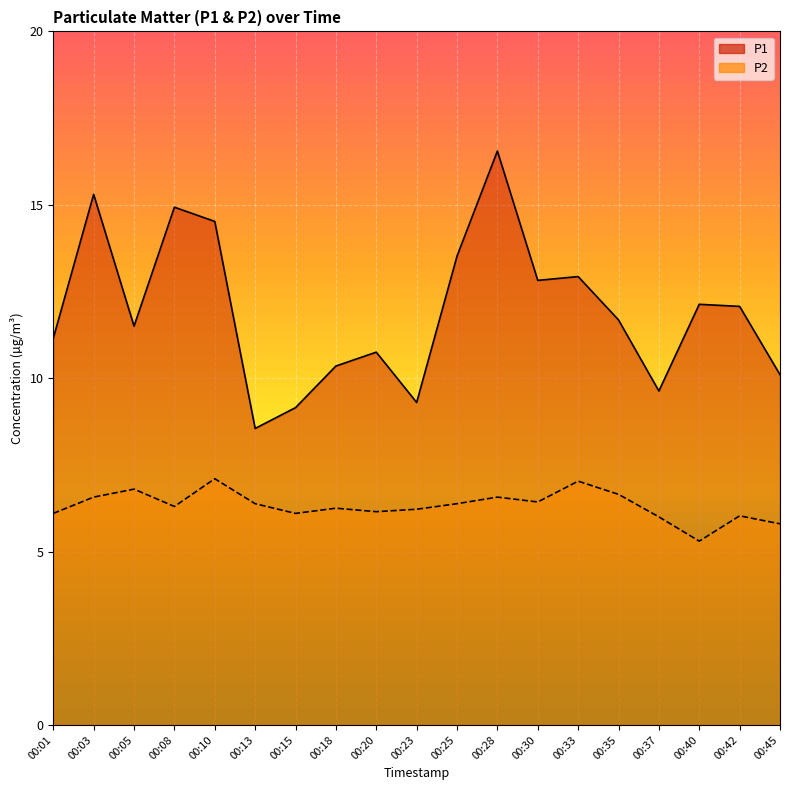

Which series changed the most between 00:13 and 00:20?

P1